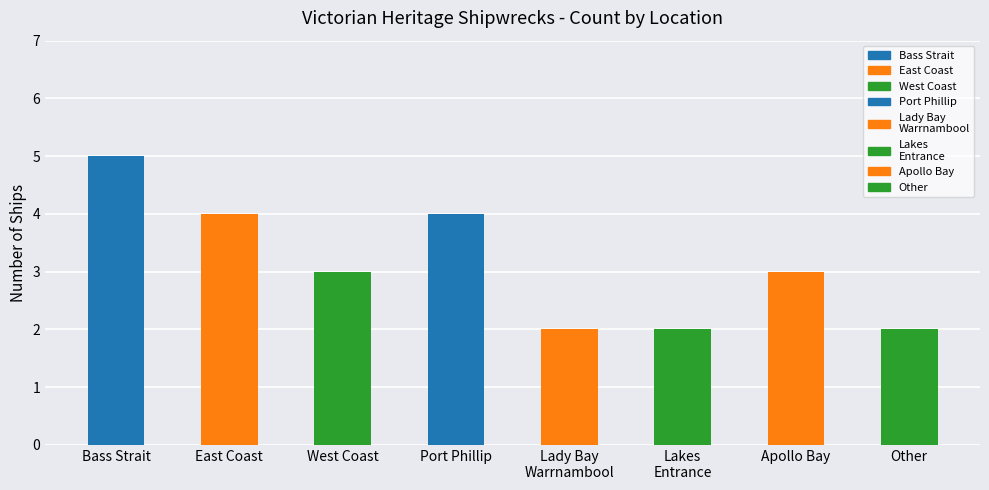

What is the label of the 2nd bar from the left?

East Coast